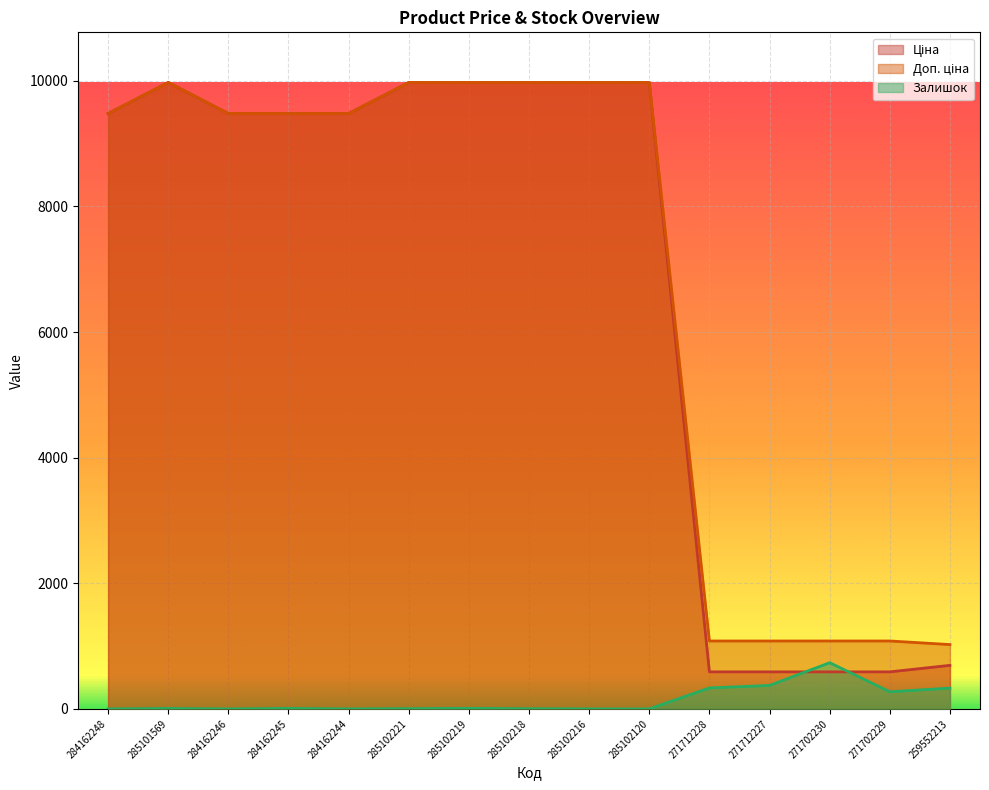

What is the difference between the Доп. ціна values at 285102216 and 271702229?

8893.3